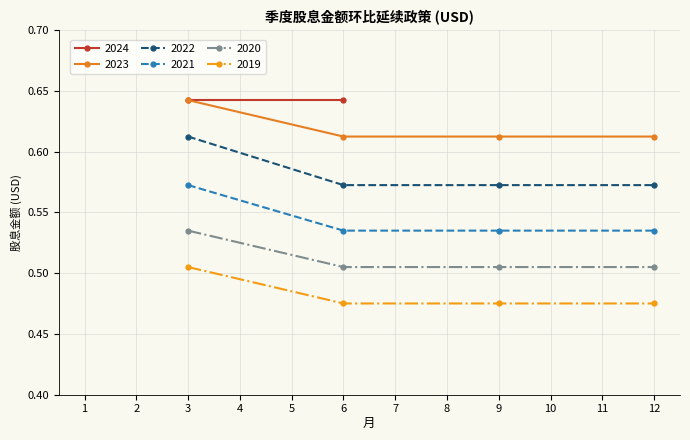

What is the maximum value shown in the chart?

0.6